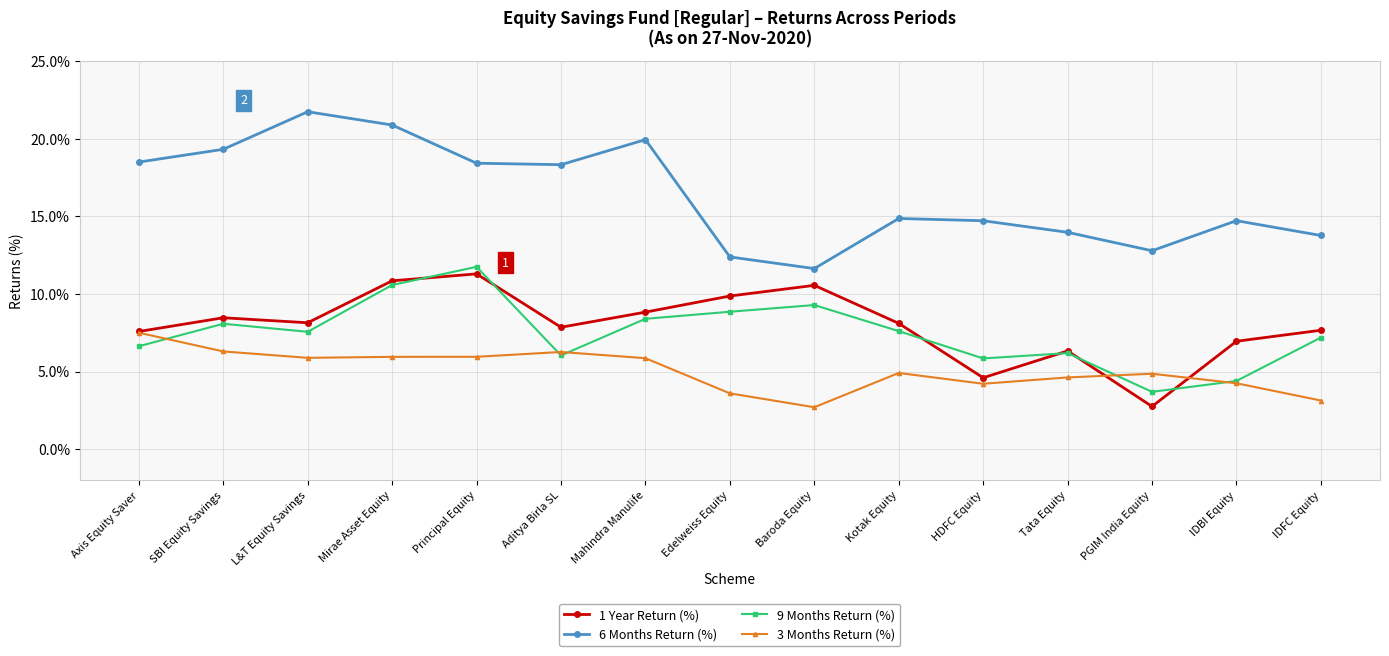

Rank the series at Baroda Equity from highest to lowest value.

6 Months Return (%), 1 Year Return (%), 9 Months Return (%), 3 Months Return (%)